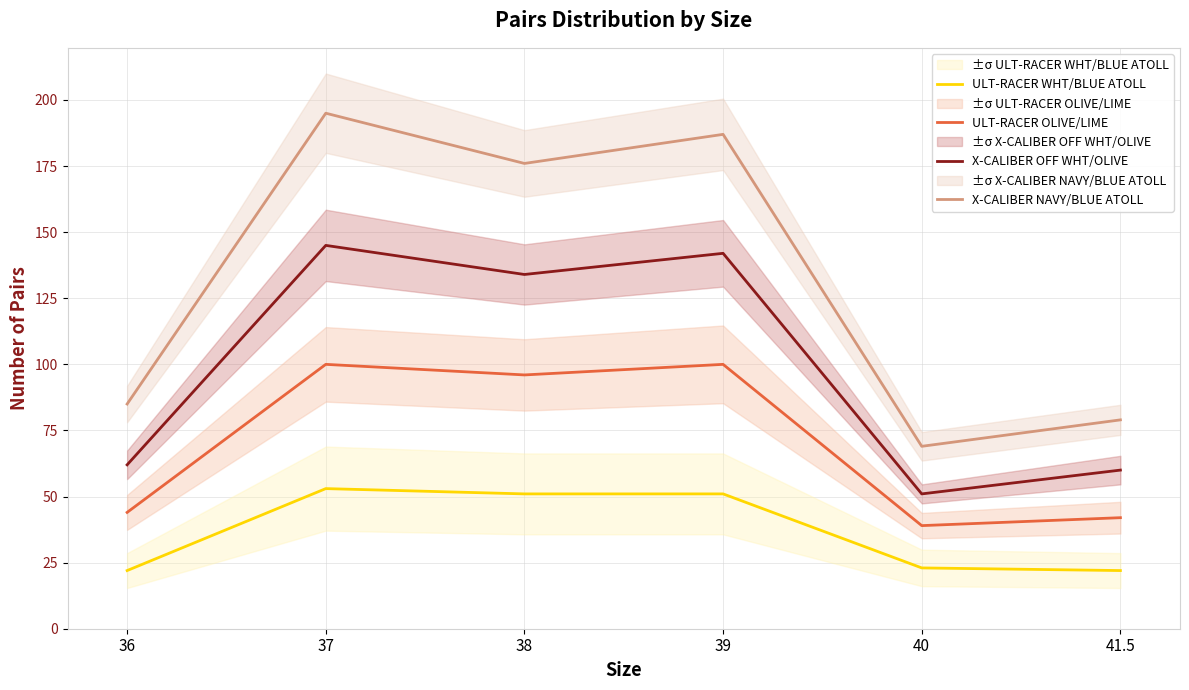

Count the number of categories in the chart.

6